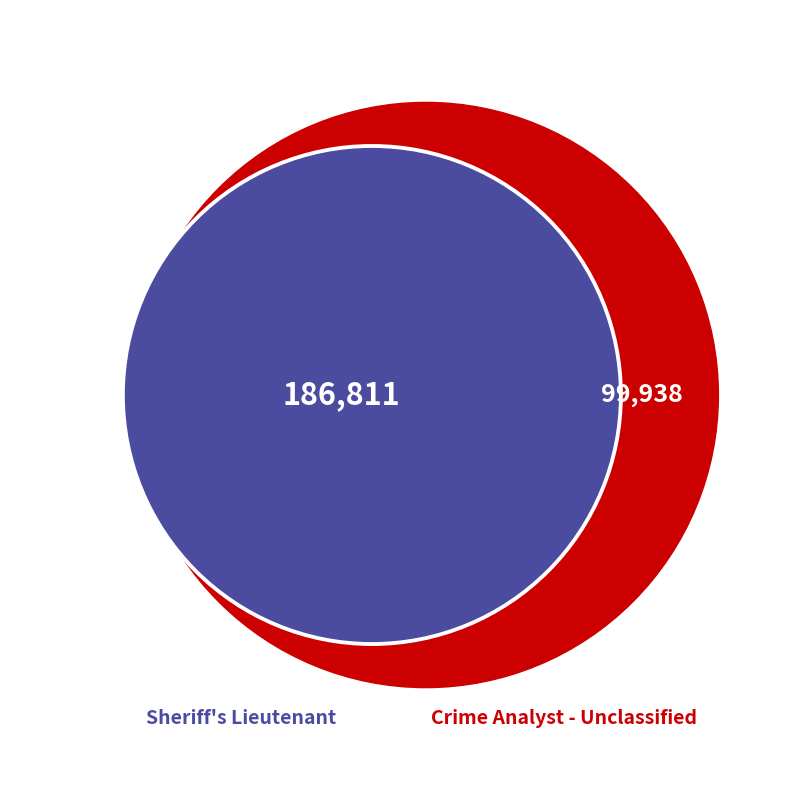

True or false: Crime Analyst - Unclassified accounts for 47% of the total.

False